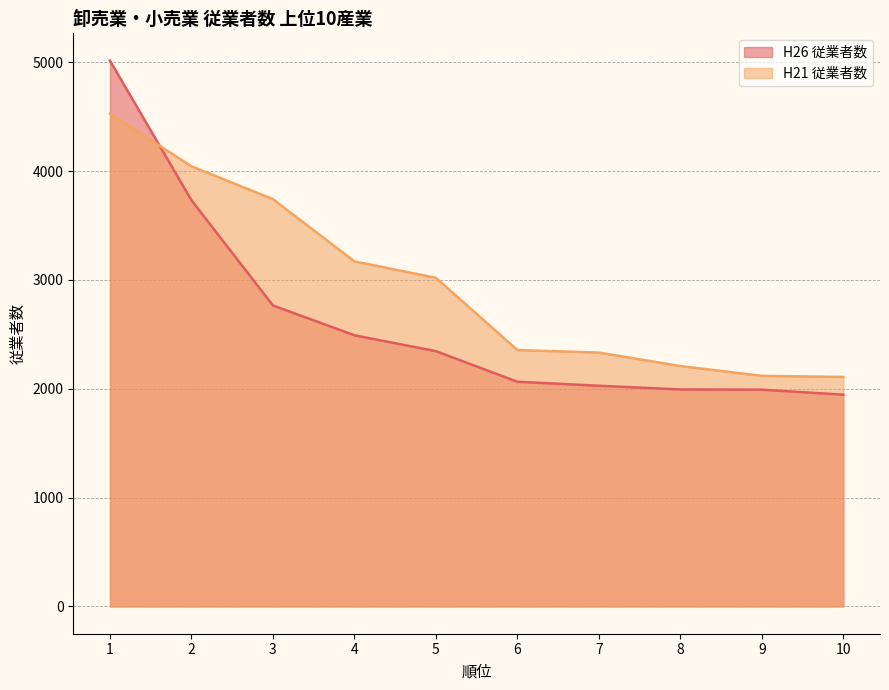

What is the total value across all series at 9?

4111